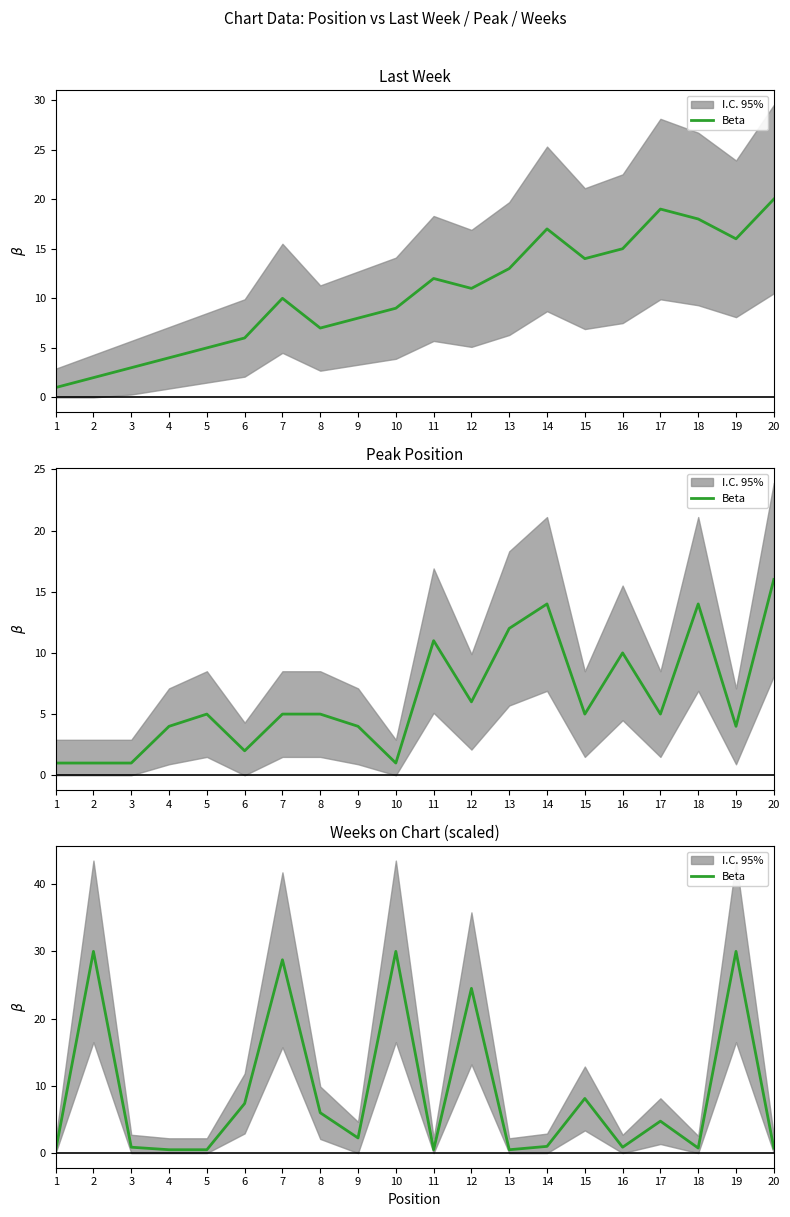

The value at 18 is 1.3. True or false?

False